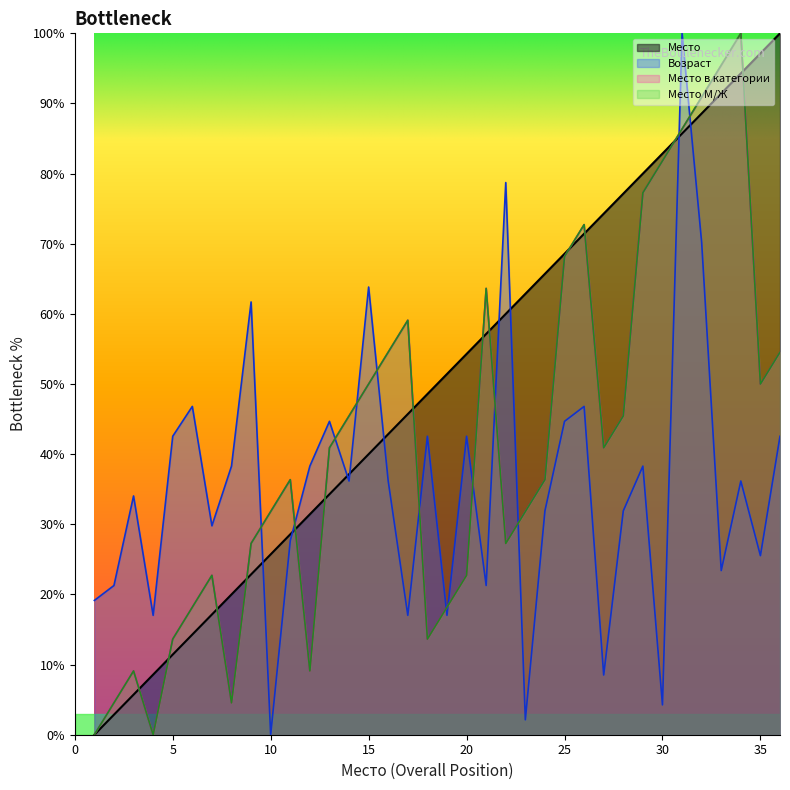

Reading left to right, list all the values displayed in this chart.

Место: 0.0	2.9	5.7	8.6	11.4	14.3	17.1	20.0	22.9	25.7	28.6	31.4	34.3	37.1	40.0	42.9	45.7	48.6	51.4	54.3	57.1	60.0	62.9	65.7	68.6	71.4	74.3	77.1	80.0	82.9	85.7	88.6	91.4	94.3	97.1	100.0
Возраст: 19.1	21.3	34.0	17.0	42.6	46.8	29.8	38.3	61.7	0.0	27.7	38.3	44.7	36.2	63.8	36.2	17.0	42.6	17.0	42.6	21.3	78.7	2.1	31.9	44.7	46.8	8.5	31.9	38.3	4.3	100.0	70.2	23.4	36.2	25.5	42.6
Место в категории: 0.0	4.5	9.1	0.0	13.6	18.2	22.7	4.5	27.3	31.8	36.4	9.1	40.9	45.5	50.0	54.5	59.1	13.6	18.2	22.7	63.6	27.3	31.8	36.4	68.2	72.7	40.9	45.5	77.3	81.8	86.4	90.9	95.5	100.0	50.0	54.5
Место М/Ж: 0.0	4.5	9.1	0.0	13.6	18.2	22.7	4.5	27.3	31.8	36.4	9.1	40.9	45.5	50.0	54.5	59.1	13.6	18.2	22.7	63.6	27.3	31.8	36.4	68.2	72.7	40.9	45.5	77.3	81.8	86.4	90.9	95.5	100.0	50.0	54.5